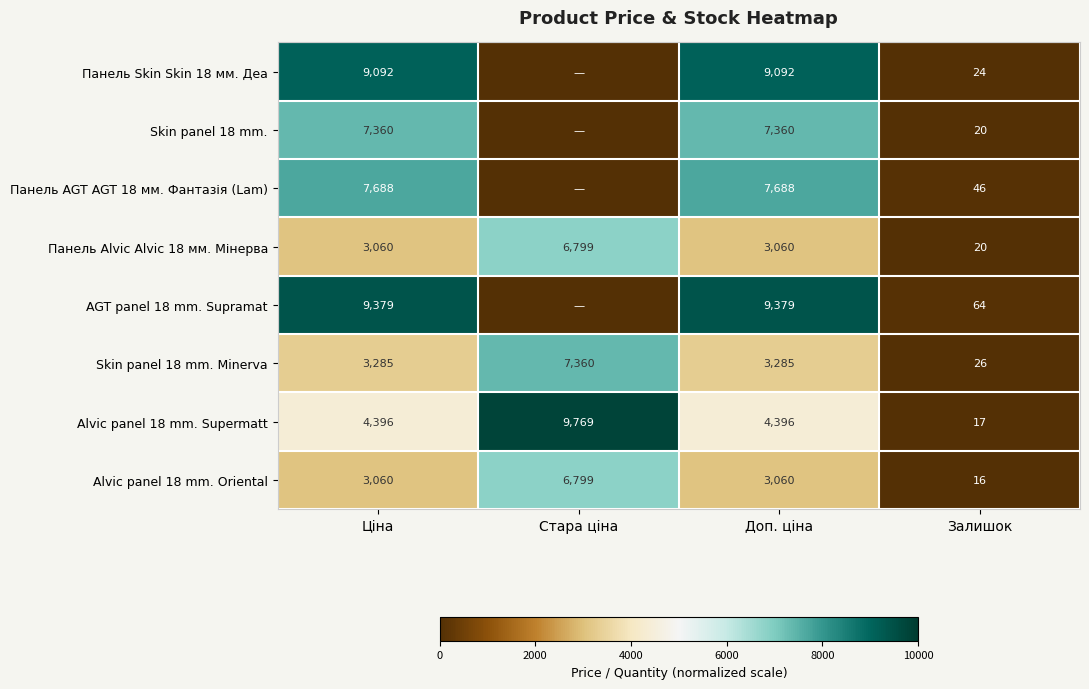

Between Ціна and Залишок, which series saw the biggest shift?

AGT panel 18 mm. Supramat